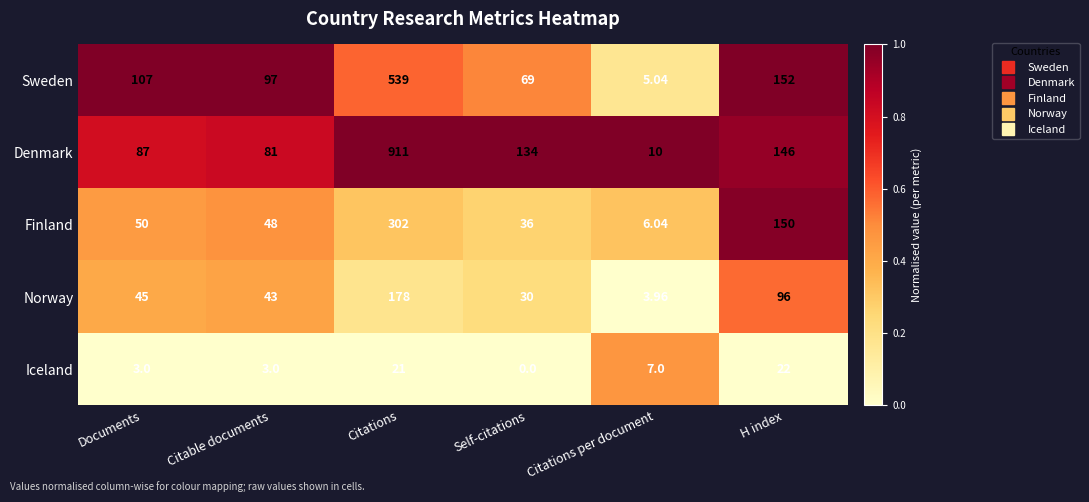

Which series has the largest range (max minus min)?

Denmark